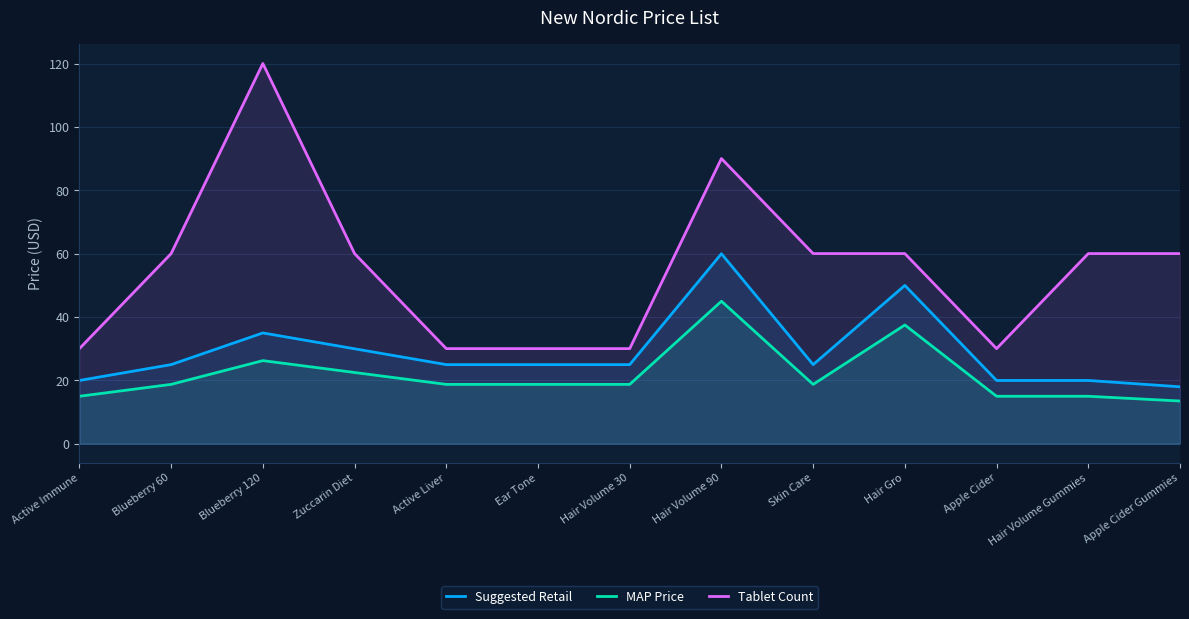

Where is the first local maximum for MAP Price?

Blueberry 120